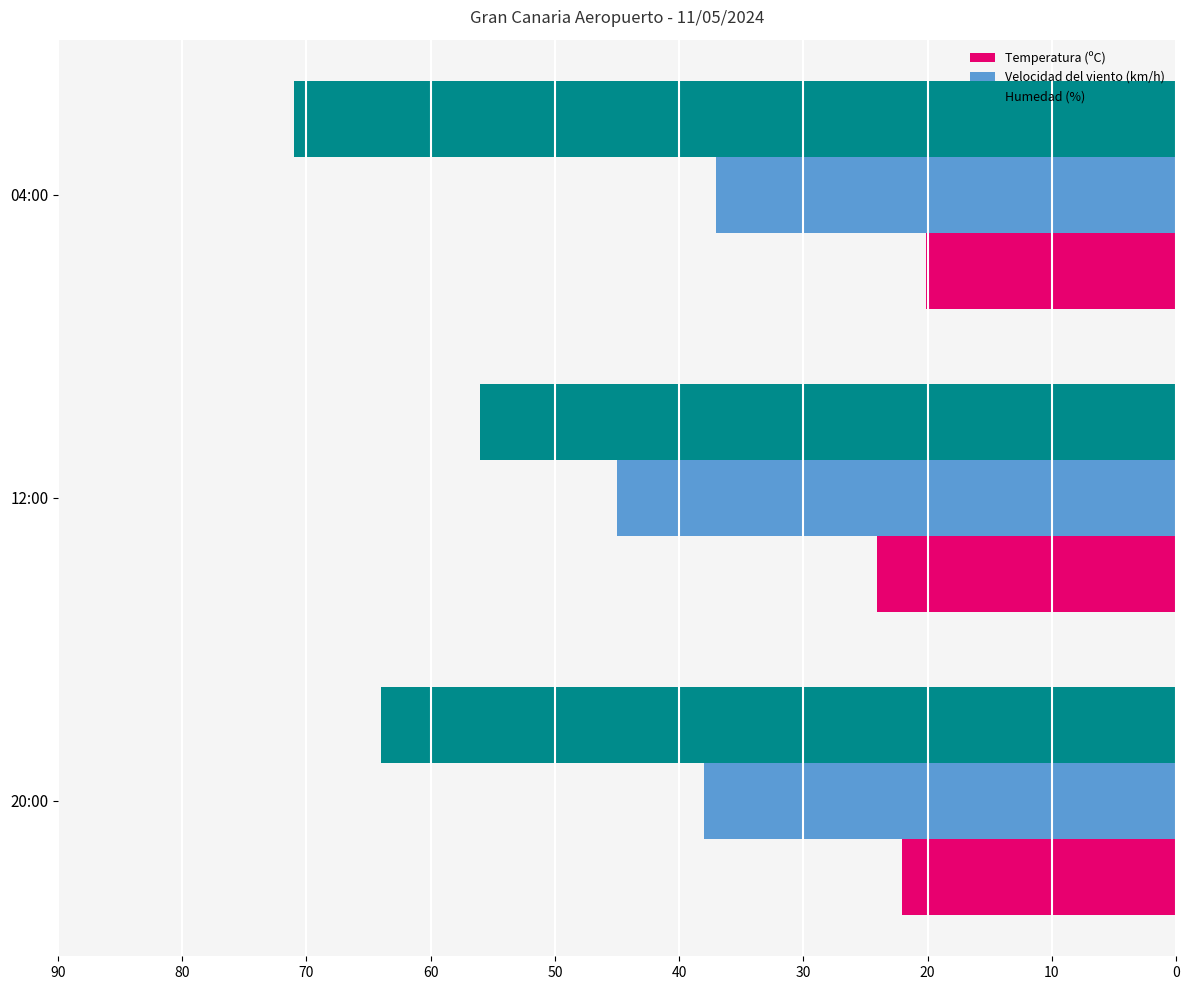

What is the sum of the Humedad (%) values at 20:00 and 04:00?

135.0